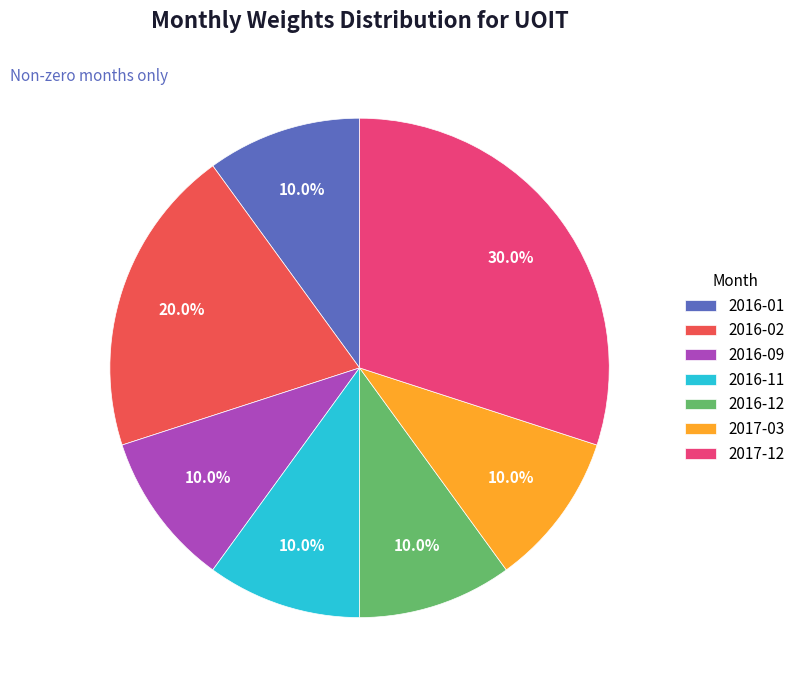

The 2016-11 slice represents 10% of the pie. True or false?

True